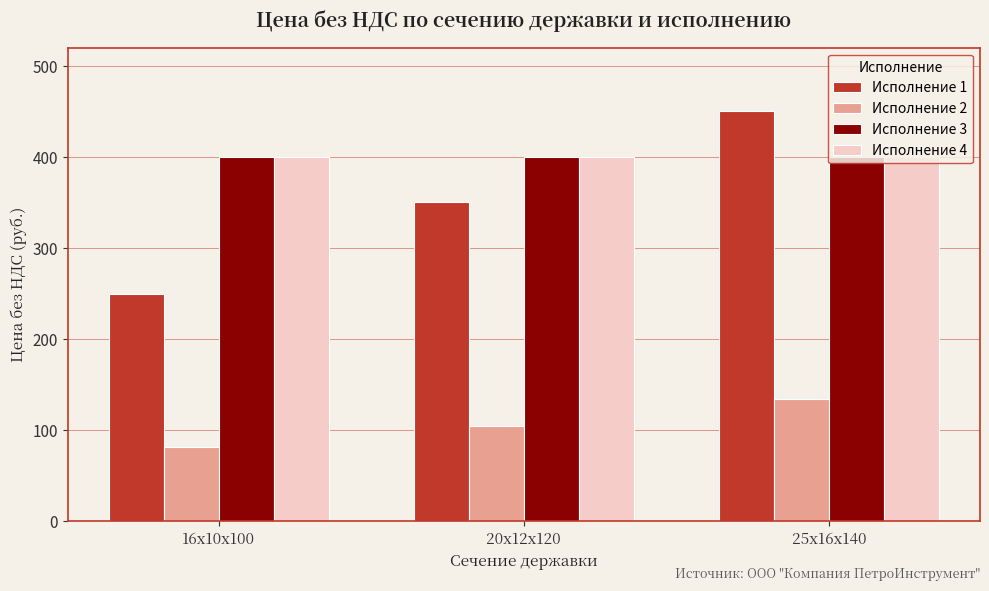

What is the value of the Исполнение 3 bar at the 2nd from the left?

400